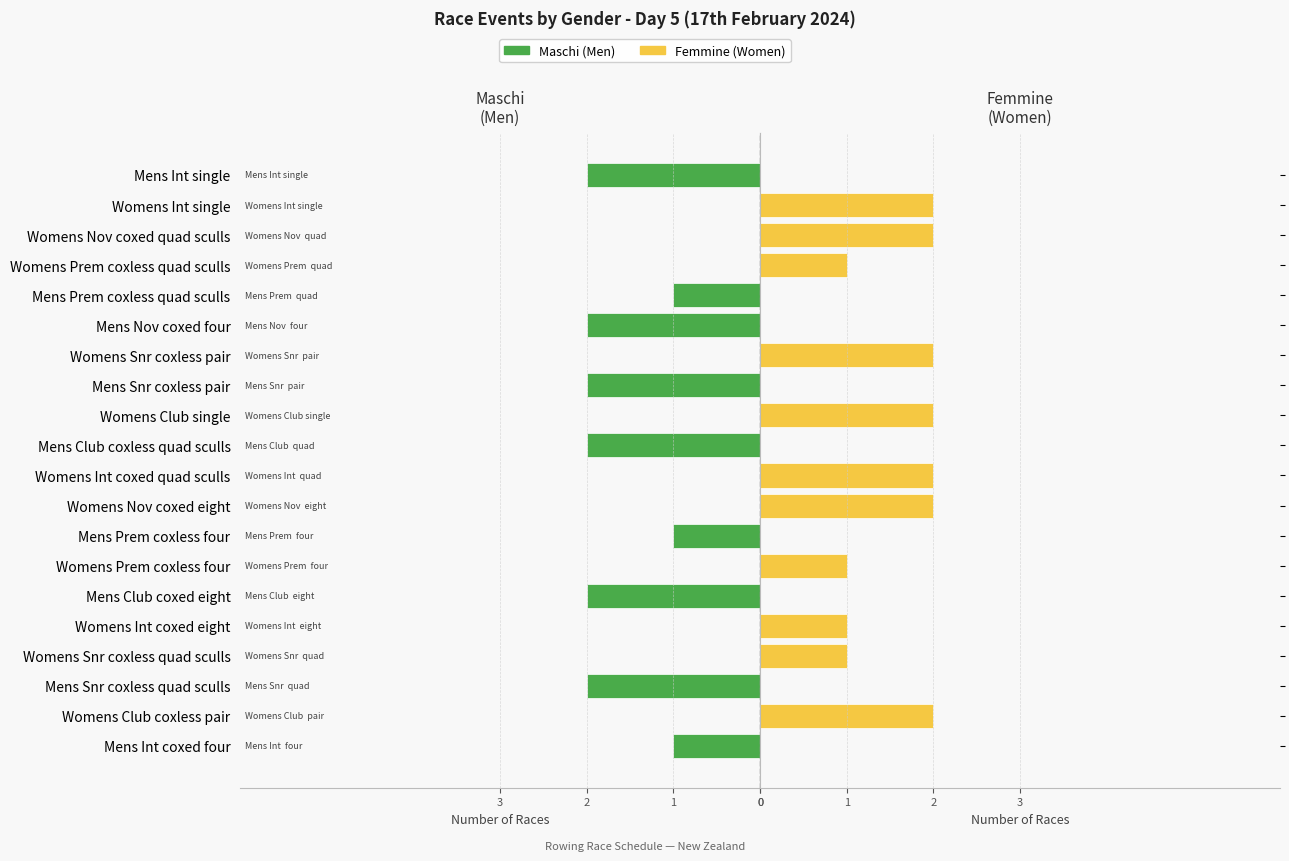

What are all the series names shown in the legend?

Maschi, Femmine